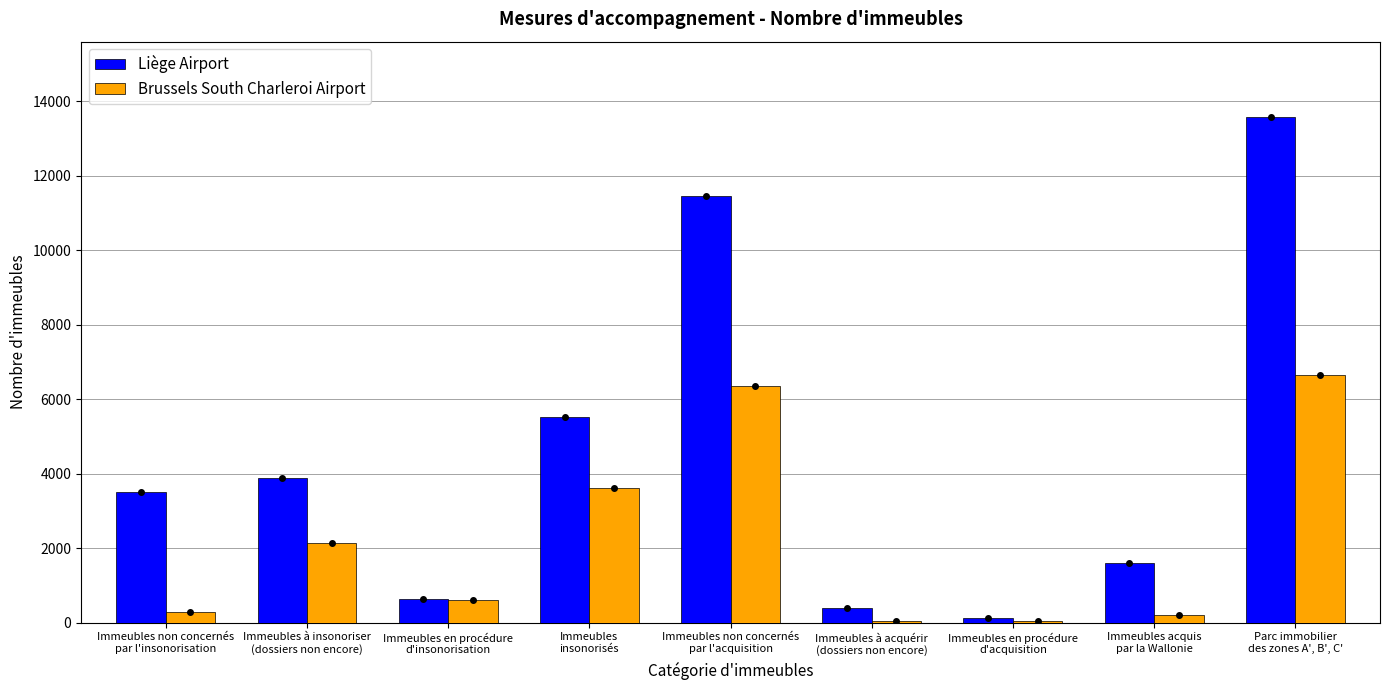

Count the number of data series in this chart.

2